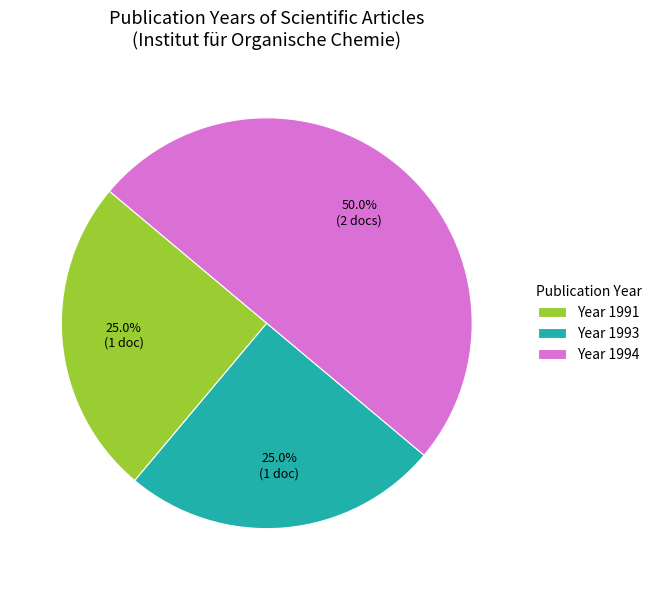

How many segments does this pie chart have?

3